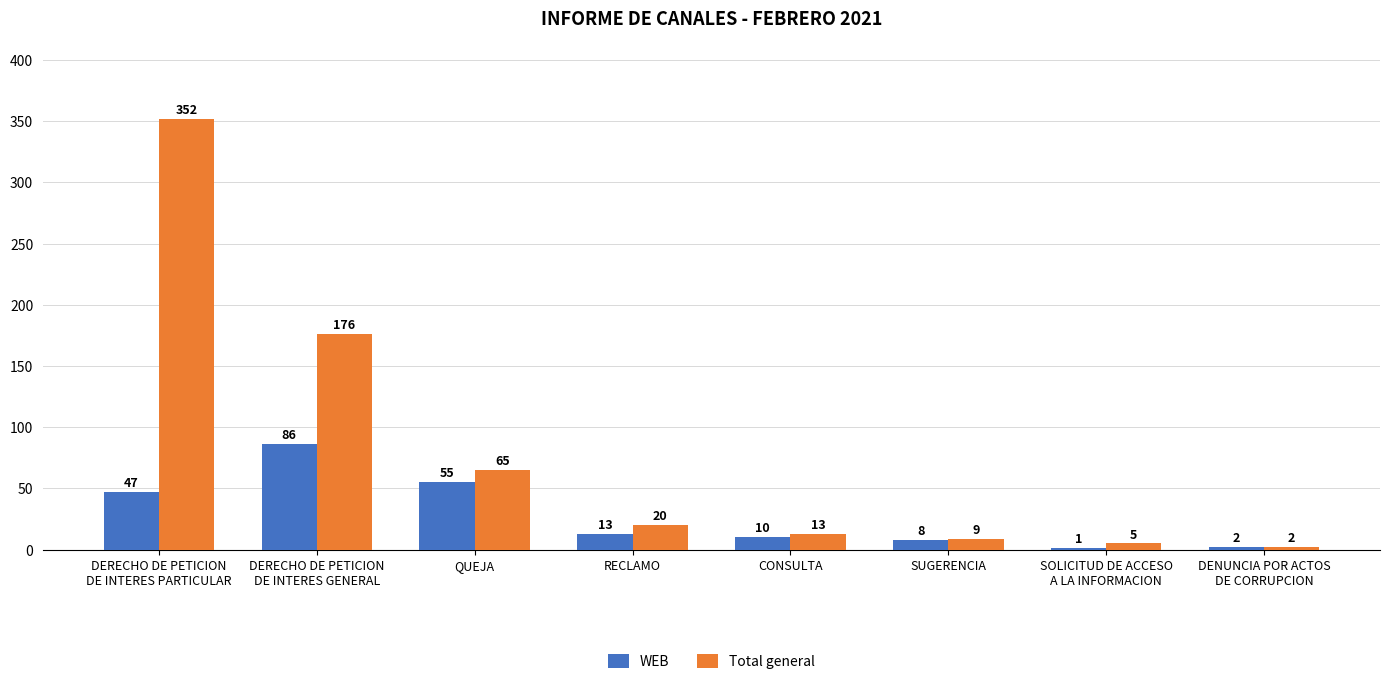

How many categories are shown in the chart?

8